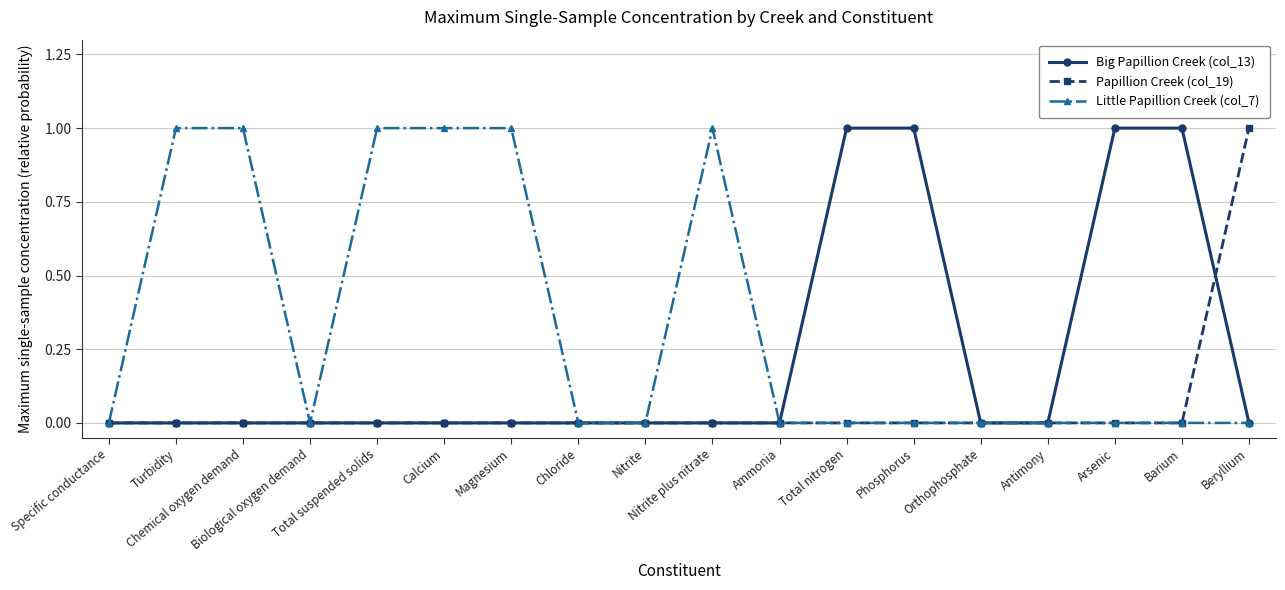

Rank the series by their average value, from lowest to highest.

Papillion Creek (col_19), Big Papillion Creek (col_13), Little Papillion Creek (col_7)